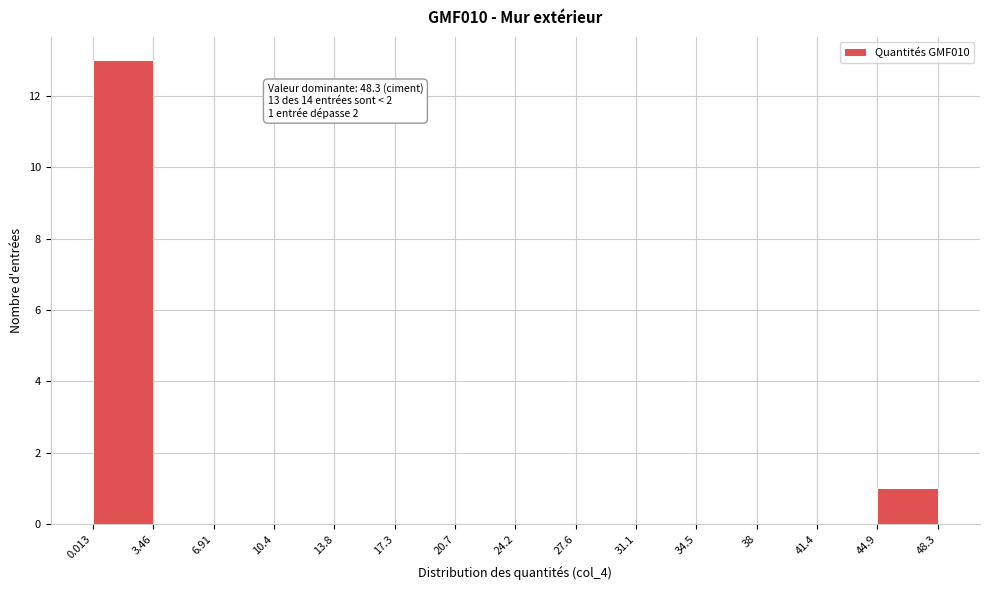

Over which range of the x-axis is the bar tallest?

0.013 to 3.46